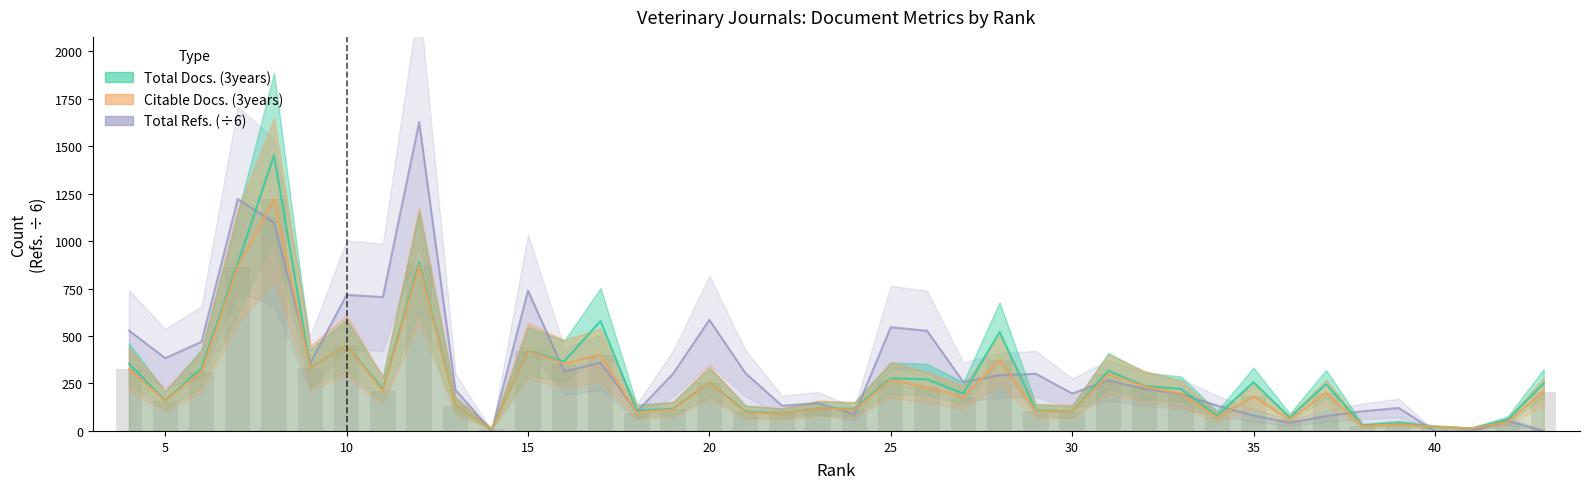

Which series changed the most between 27 and 15?

Total Refs.